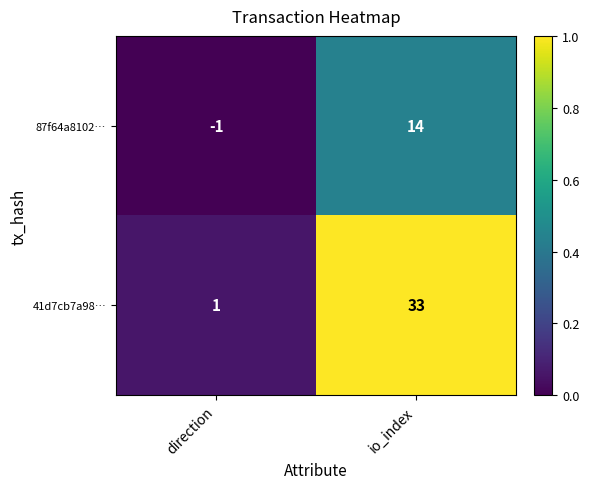

Which label corresponds to the largest value in the chart?

io_index